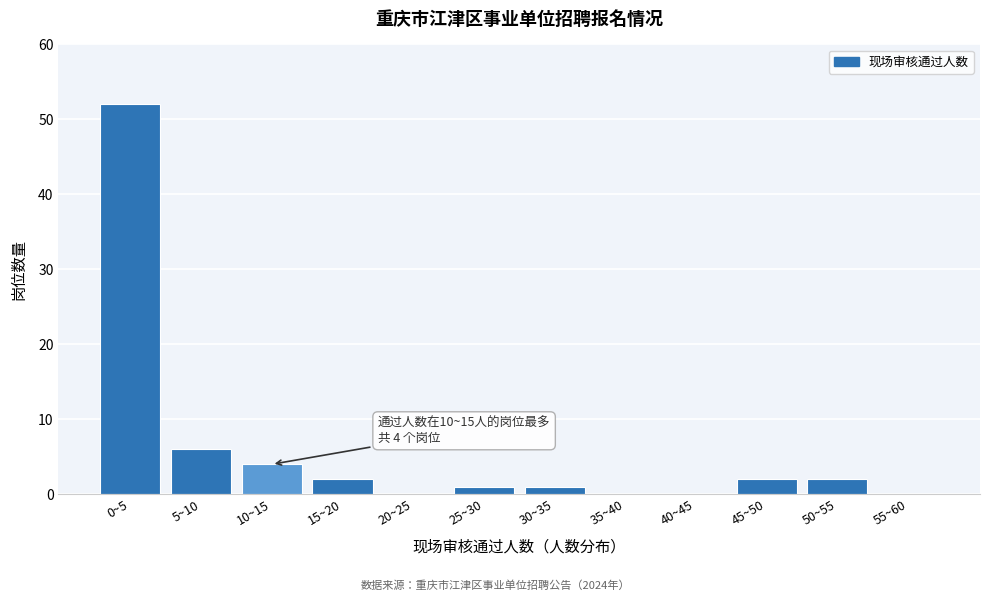

Reading left to right, list all the values displayed in this chart.

0~5=52	5~10=6	10~15=4	15~20=2	20~25=0	25~30=1	30~35=1	35~40=0	40~45=0	45~50=2	50~55=2	55~60=0